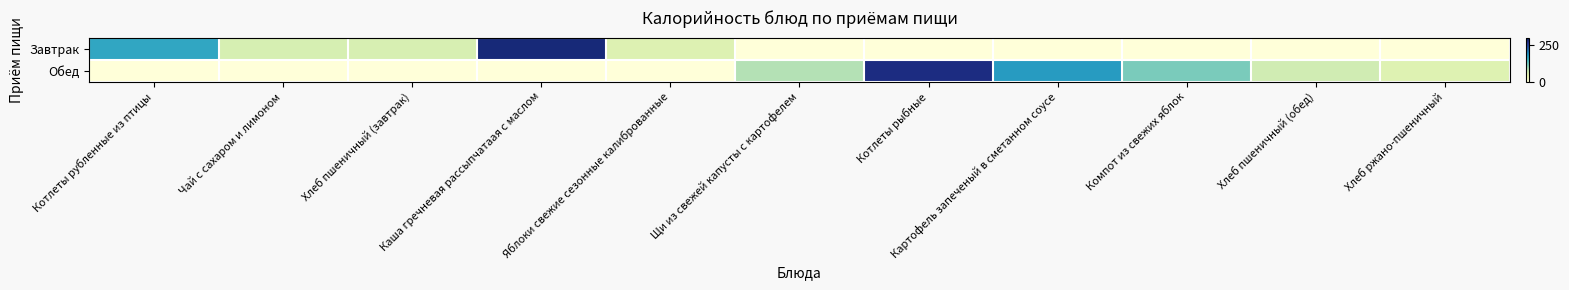

At how many categories does at least one series exceed 69?

6